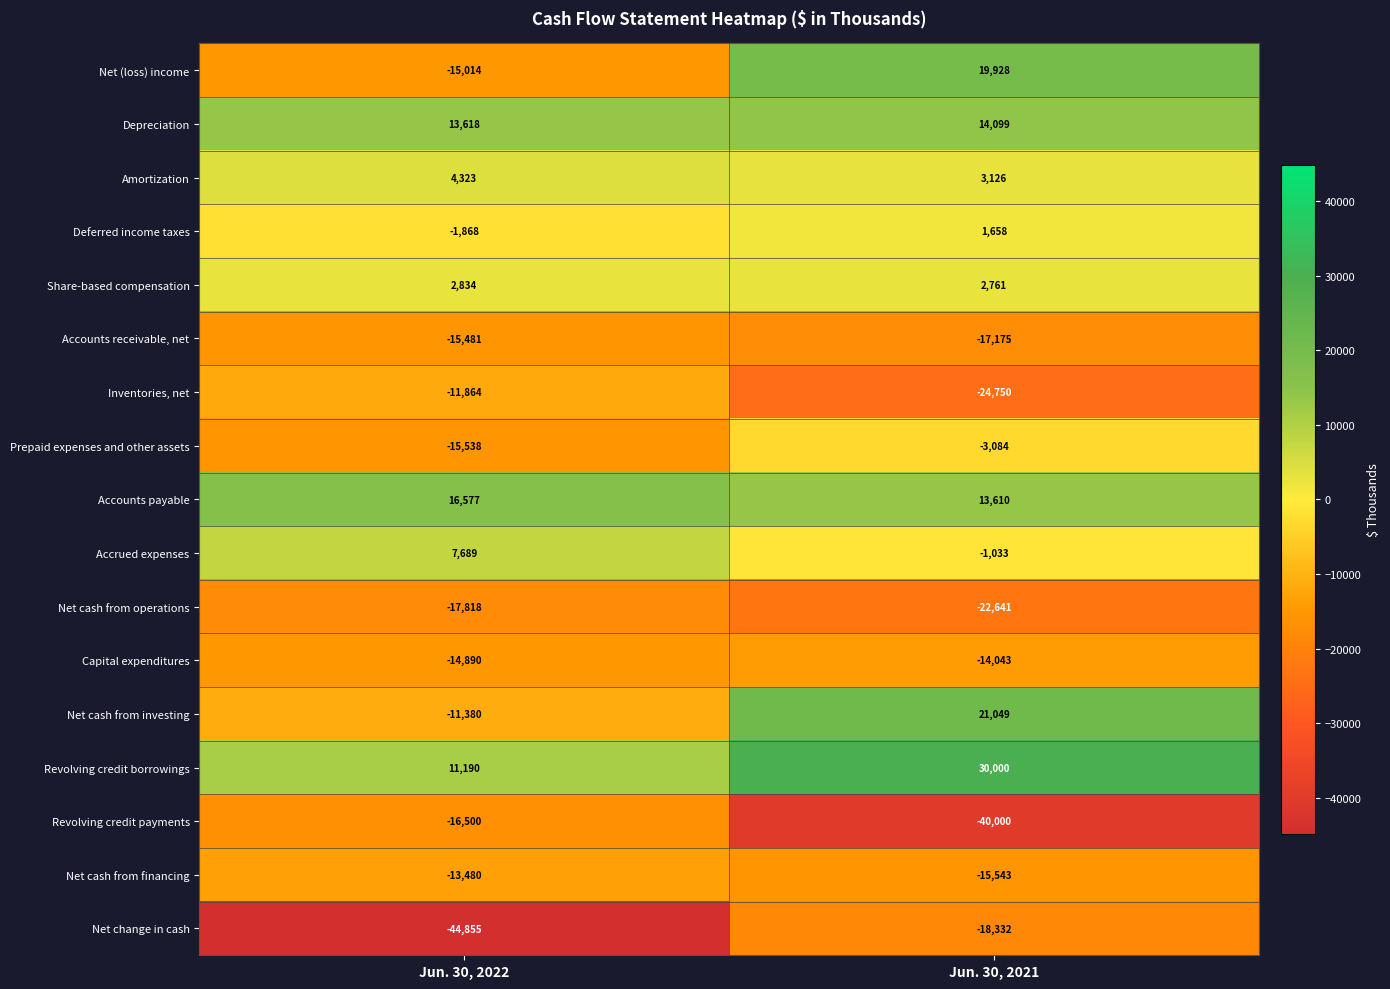

What is the greatest value displayed?

30000